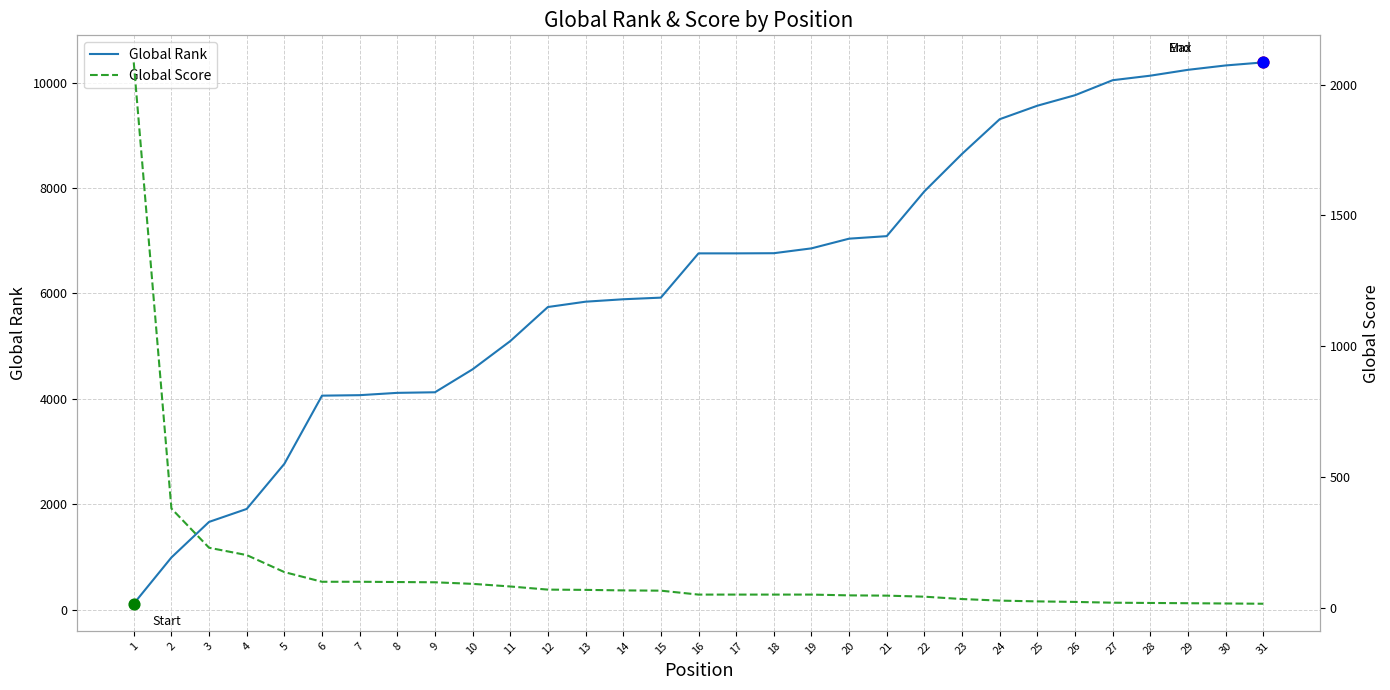

At how many categories does at least one series exceed 1198?

30